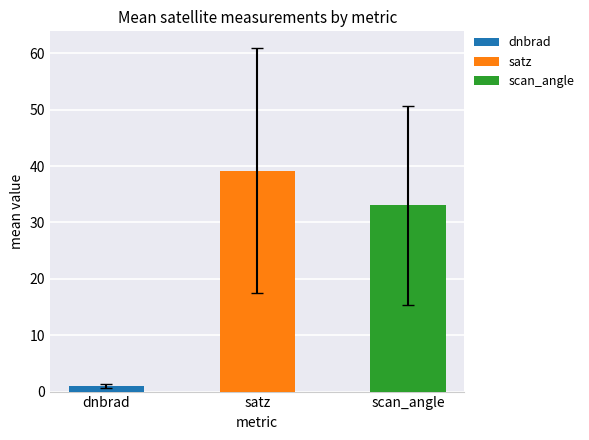

Rank the series by their maximum value, from highest to lowest.

satz, scan_angle, dnbrad